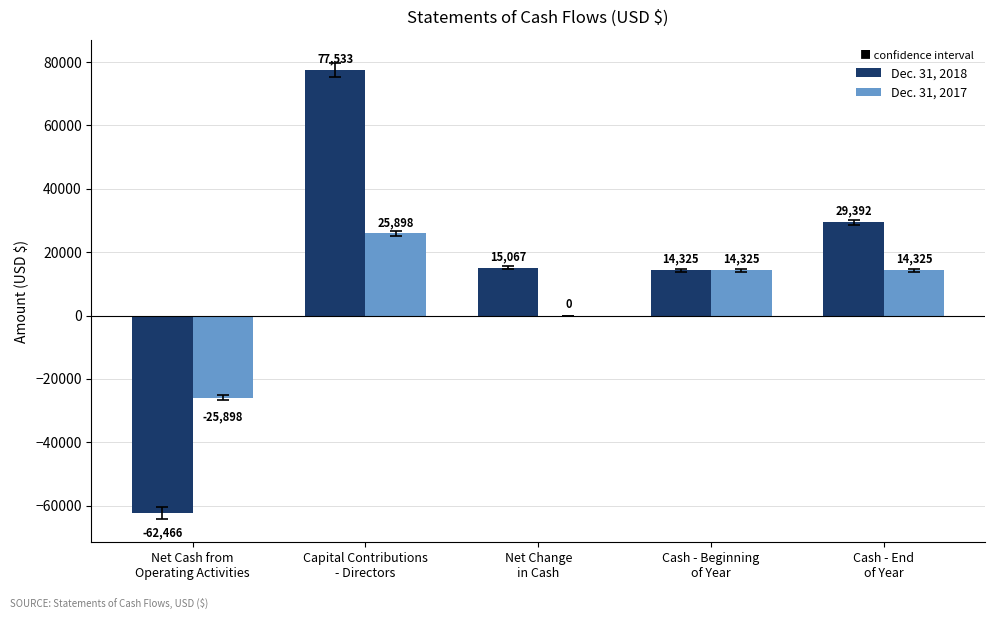

The Dec. 31, 2017 series shows -45850 at Net Cash from
Operating Activities. True or false?

False